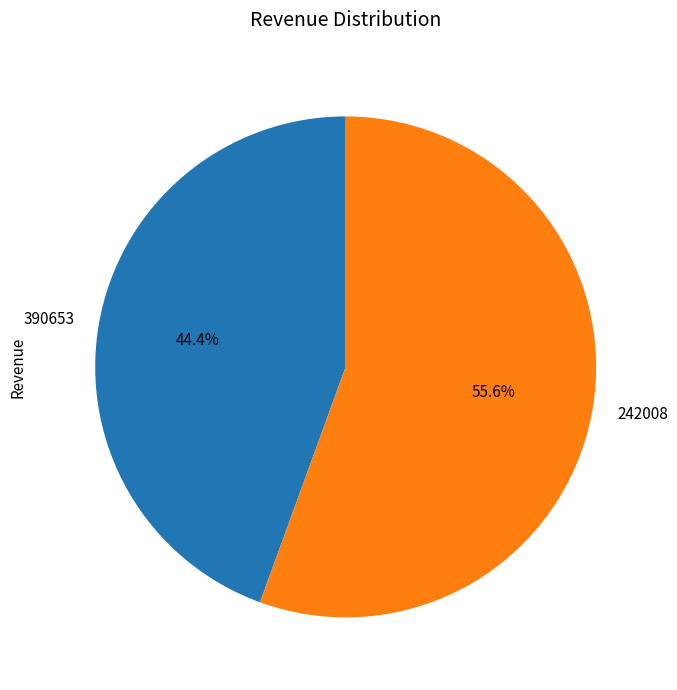

Between 390653 and 242008, which is larger?

242008